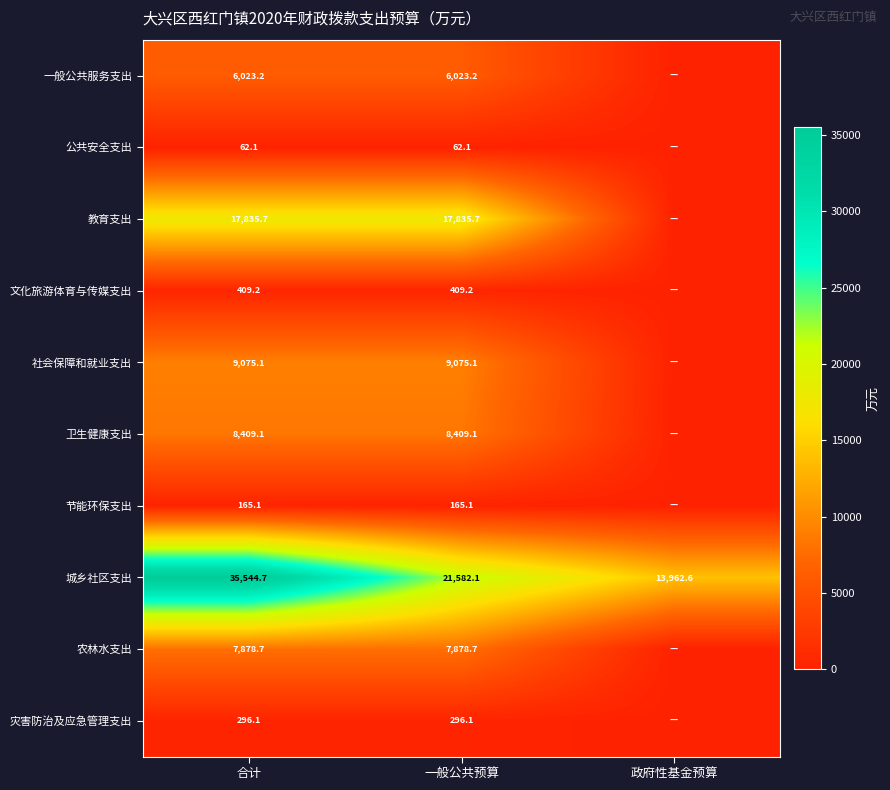

At 合计, list the series in order from smallest to largest.

公共安全支出, 节能环保支出, 灾害防治及应急管理支出, 文化旅游体育与传媒支出, 一般公共服务支出, 农林水支出, 卫生健康支出, 社会保障和就业支出, 教育支出, 城乡社区支出